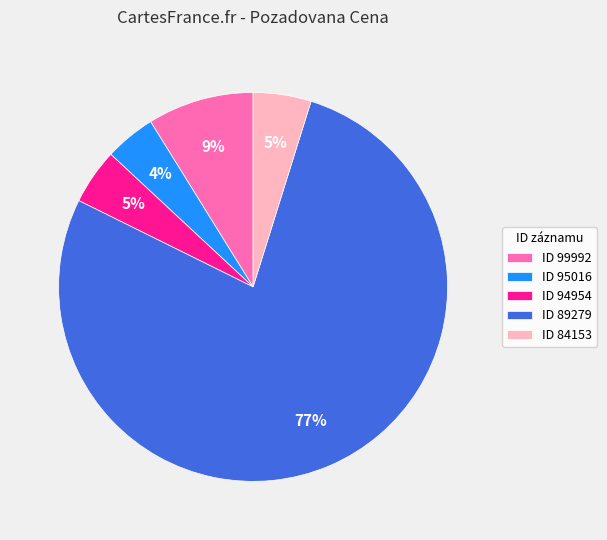

Which category accounts for the majority?

ID 89279